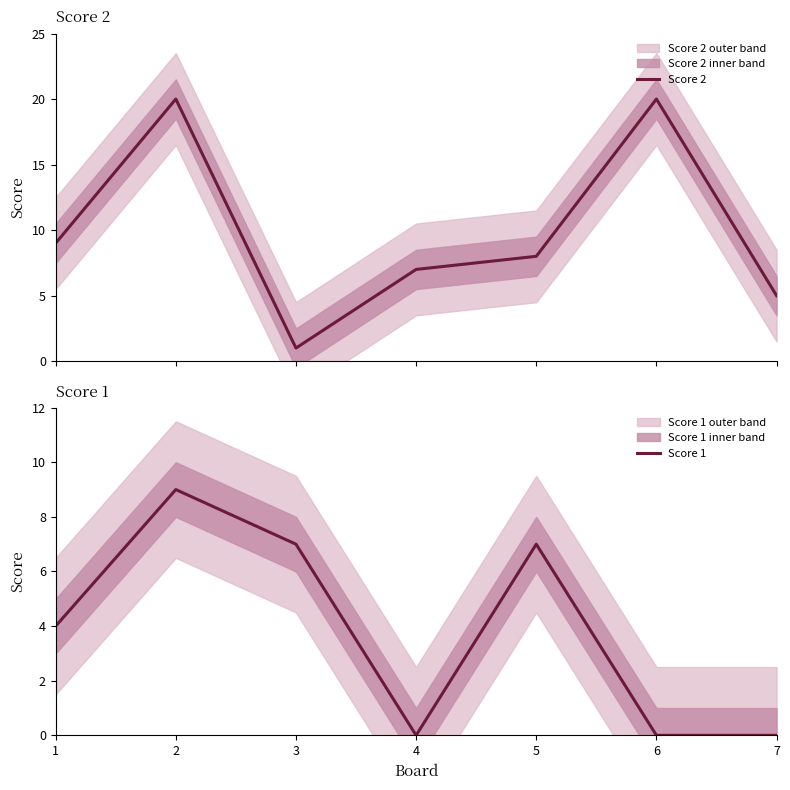

Is the value of Score 2 at 5 greater than the value of Score 1 at 5?

Yes